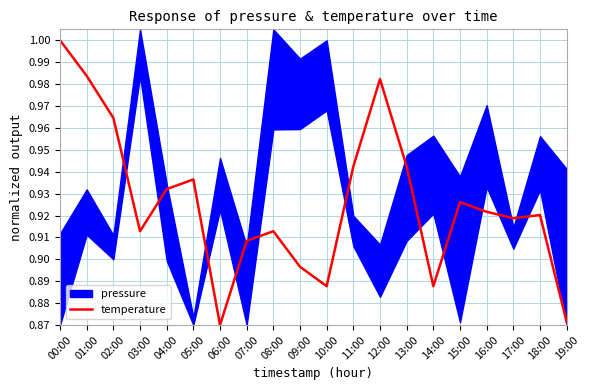

How many lines are shown in the chart?

1